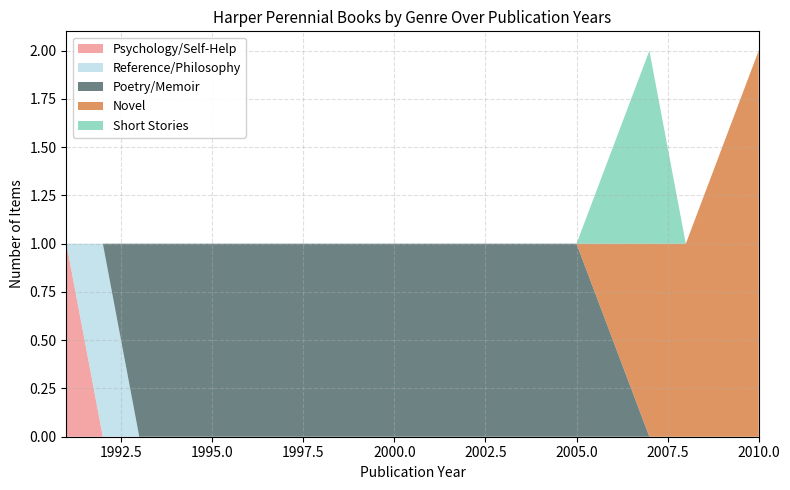

Reading left to right, extract all data points from this chart.

Psychology/Self-Help: 1991=1	1992=0	1993=0	1995=0	2005=0	2007=0	2008=0	2010=0	2010=0
Reference/Philosophy: 1991=0	1992=1	1993=0	1995=0	2005=0	2007=0	2008=0	2010=0	2010=0
Poetry/Memoir: 1991=0	1992=0	1993=1	1995=1	2005=1	2007=0	2008=0	2010=0	2010=0
Novel: 1991=0	1992=0	1993=0	1995=0	2005=0	2007=1	2008=1	2010=2	2010=2
Short Stories: 1991=0	1992=0	1993=0	1995=0	2005=0	2007=1	2008=0	2010=0	2010=0